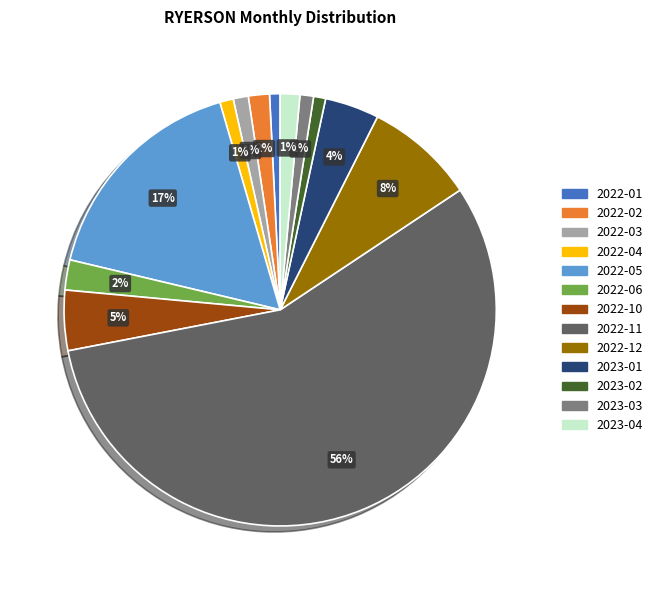

Is there any slice that represents more than half of the pie?

Yes